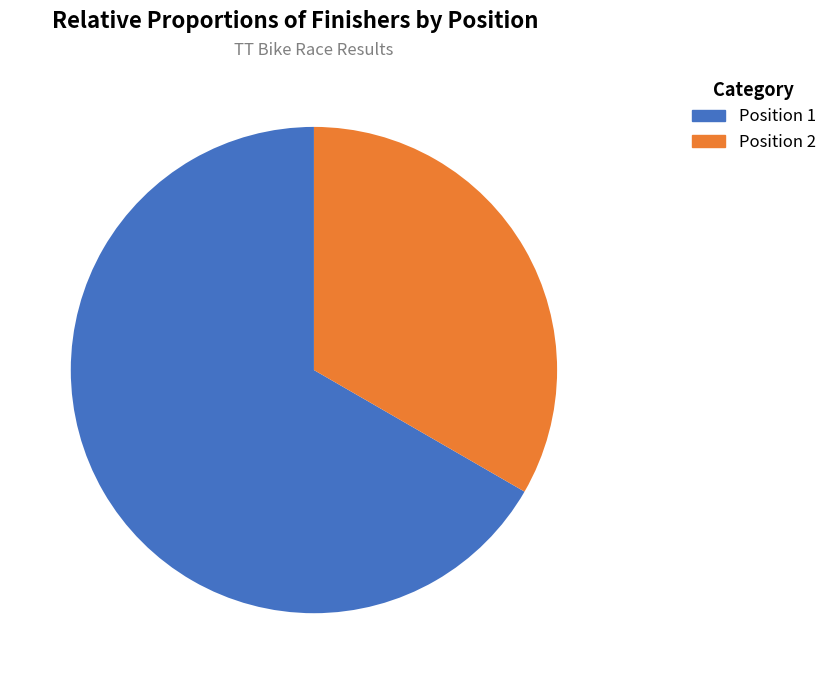

How many segments does this pie chart have?

2